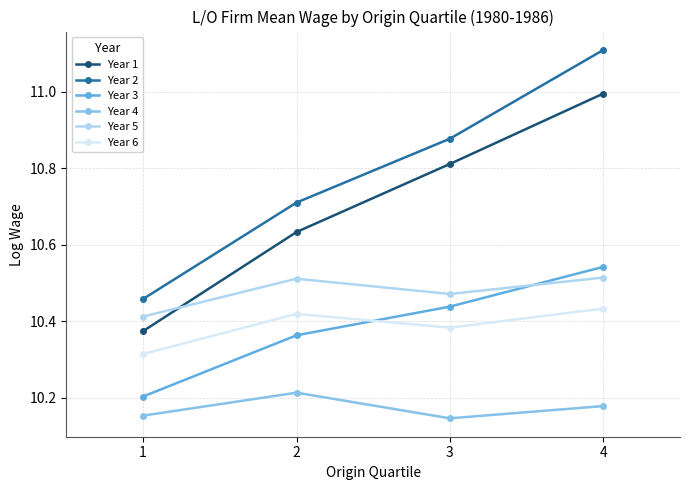

What is the difference between the highest and lowest values at 3?

0.7